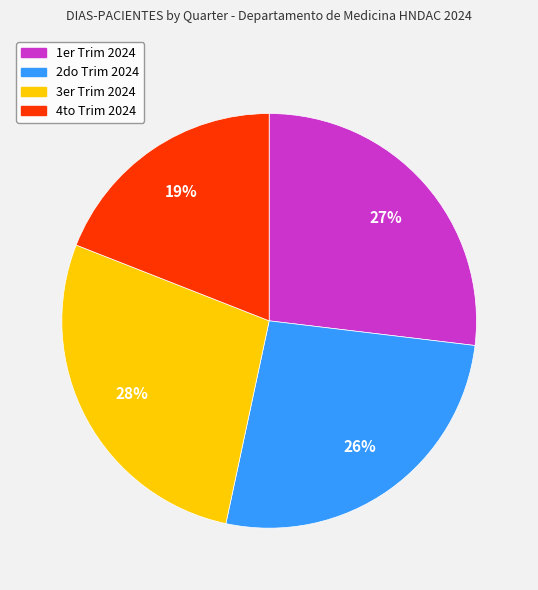

To the nearest percent, what is the average slice percentage?

25%